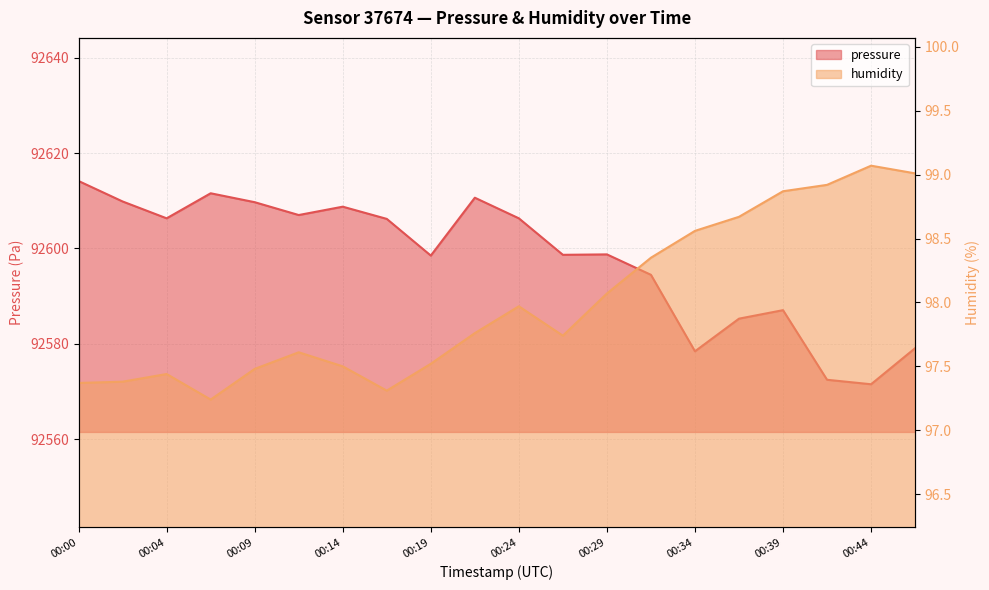

What is the difference between the highest and lowest values at 00:14?

92511.2